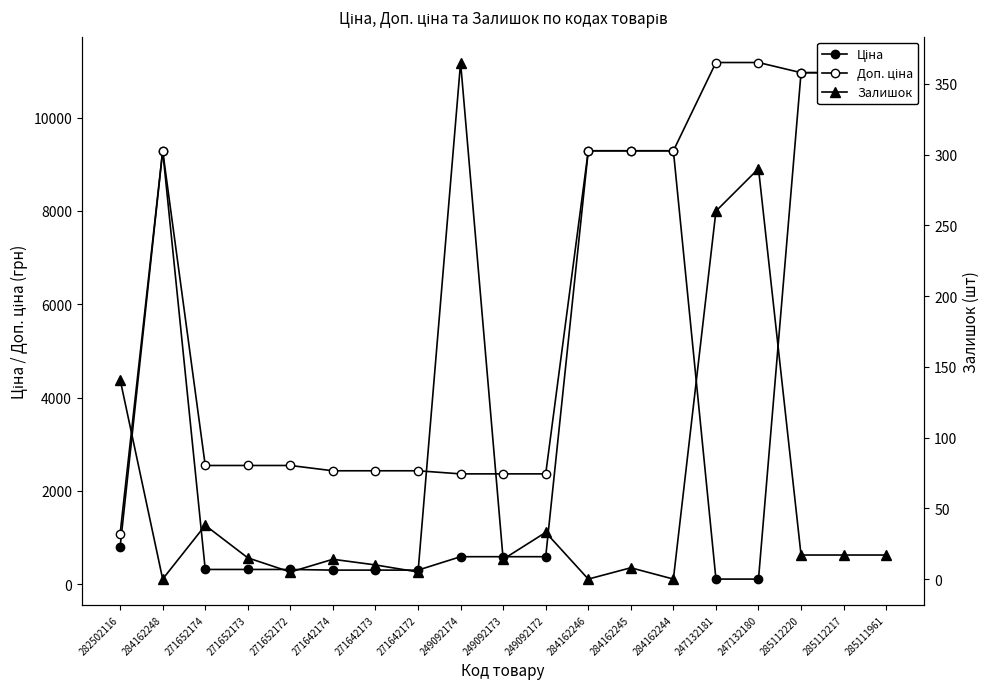

True or false: Доп. ціна has a value of 1247.1 at 249092172.

False